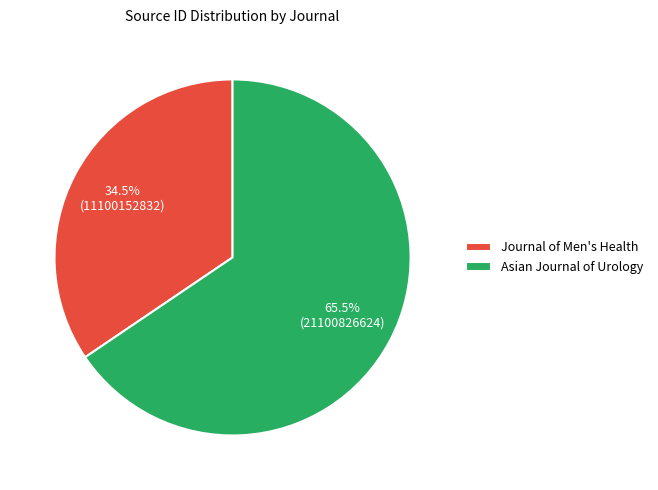

To the nearest percent, what is the combined percentage of Journal of Men's Health and Asian Journal of Urology?

100%